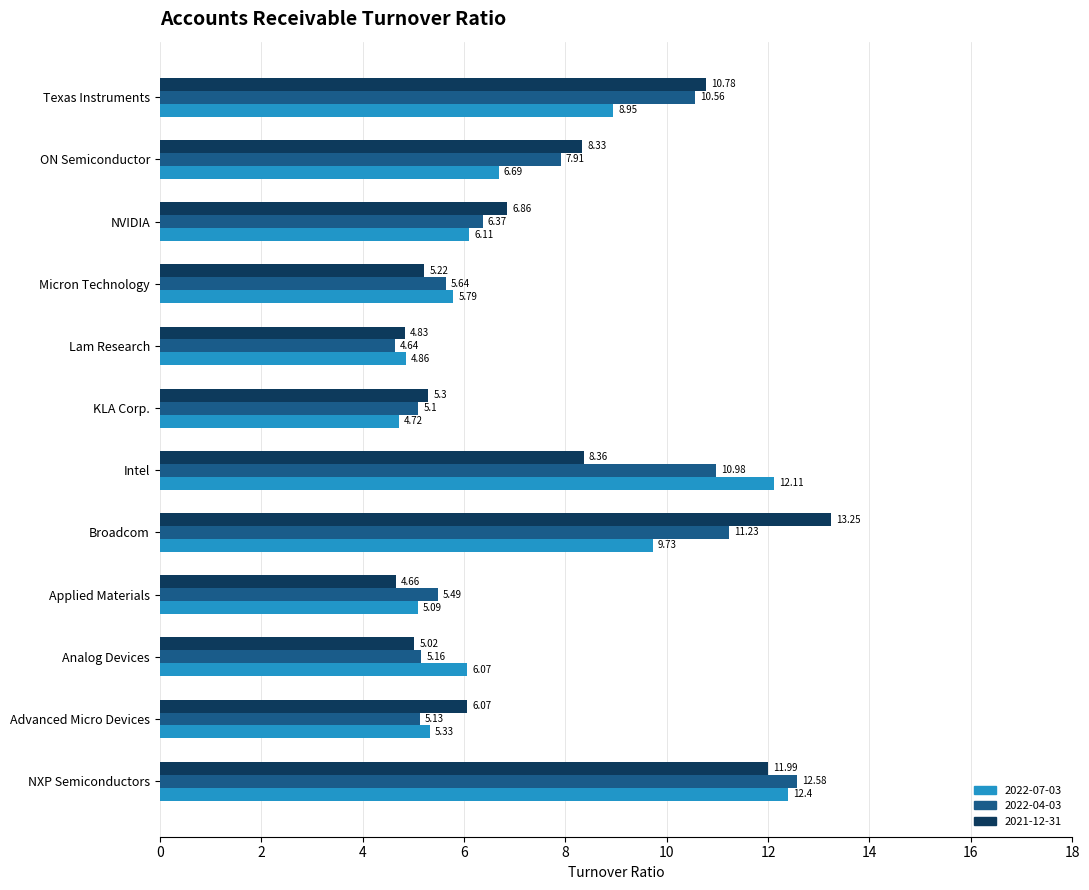

Which label corresponds to the smallest value in the chart?

Lam Research